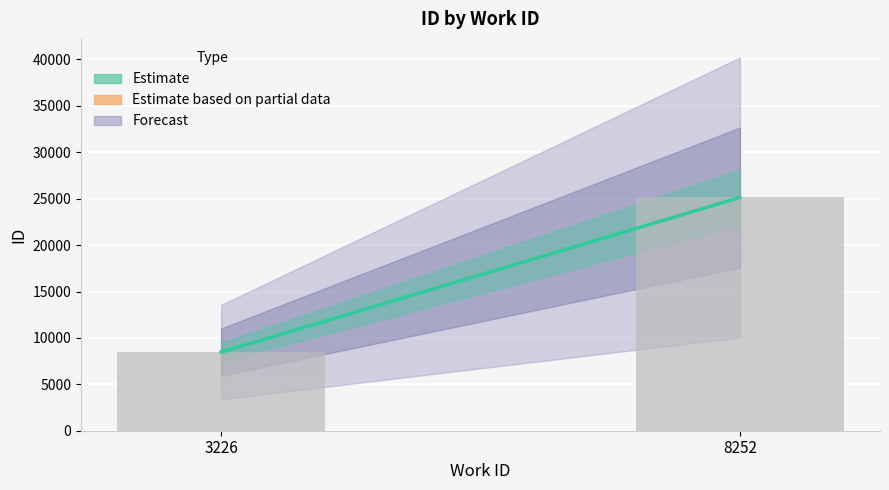

The chart shows a value of 12637 at 8252. True or false?

False